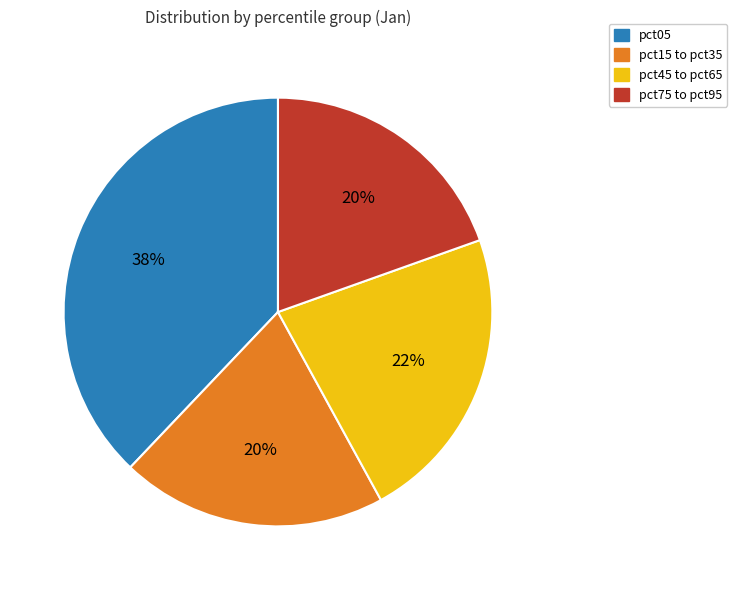

Approximately how many times larger is the value at pct45 to pct65 compared to pct05?

0.6